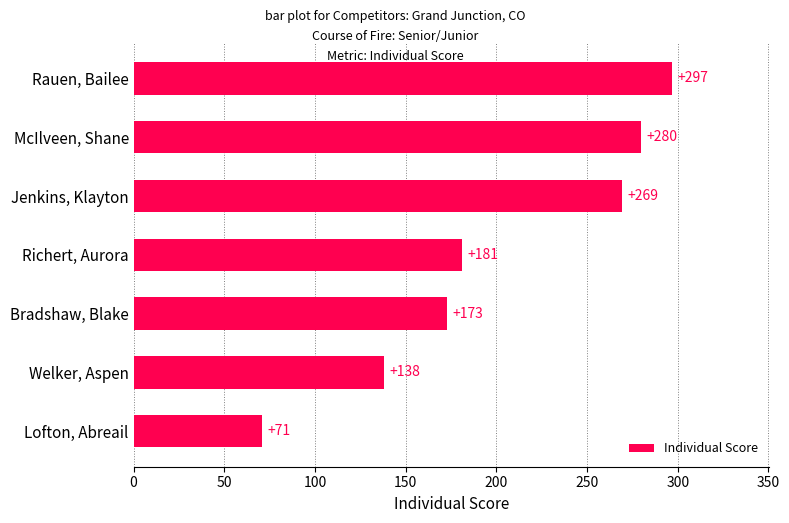

What is the change in value from Welker, Aspen to Jenkins, Klayton?

+131